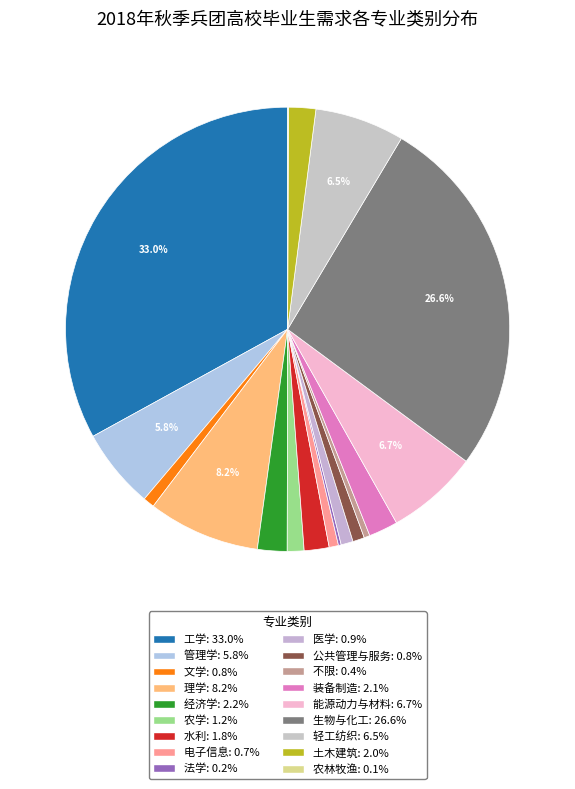

What is the largest slice in the pie chart?

工学